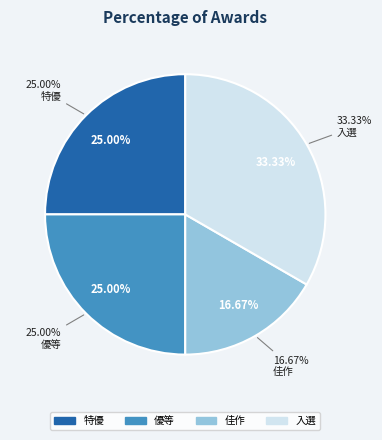

To the nearest percent, what is the average slice percentage?

25%